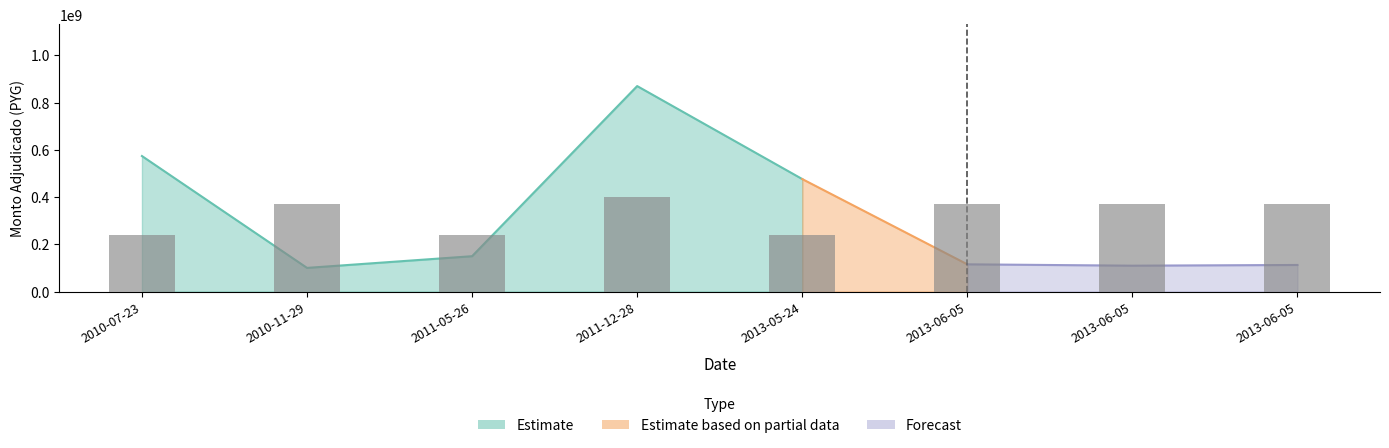

Read the categoria_id value at 2010-07-23.

24